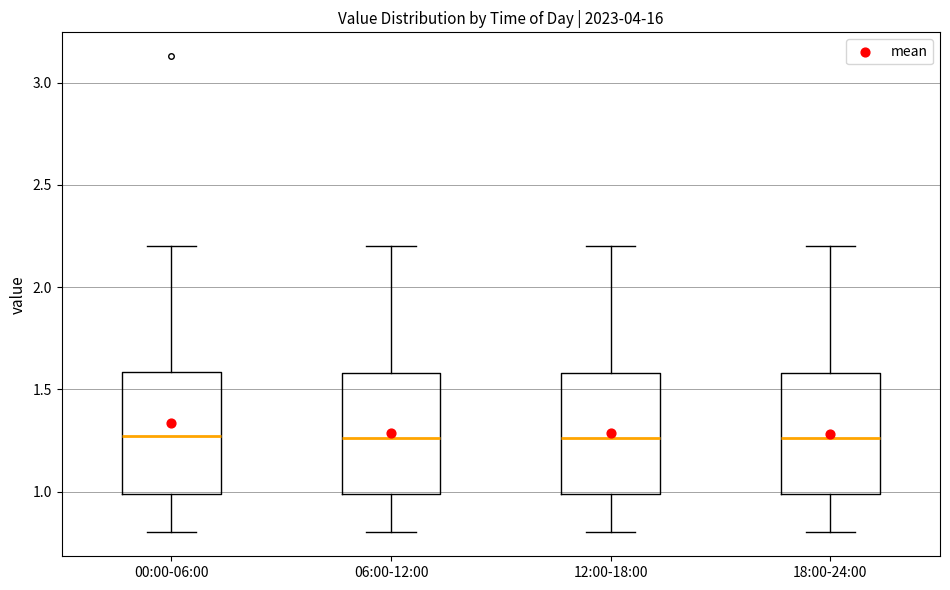

Reading left to right, transcribe this box plot: for each box, give where its median line is, the range the box spans, and where its two whiskers end, as read against the y-axis. The values are not printed on the chart, so give them approximately, as read against the axis.

00:00-06:00: median 1.25, box 1.00 to 1.60, whiskers 0.80 to 2.20
06:00-12:00: median 1.25, box 1.00 to 1.60, whiskers 0.80 to 2.20
12:00-18:00: median 1.25, box 1.00 to 1.60, whiskers 0.80 to 2.20
18:00-24:00: median 1.25, box 1.00 to 1.60, whiskers 0.80 to 2.20